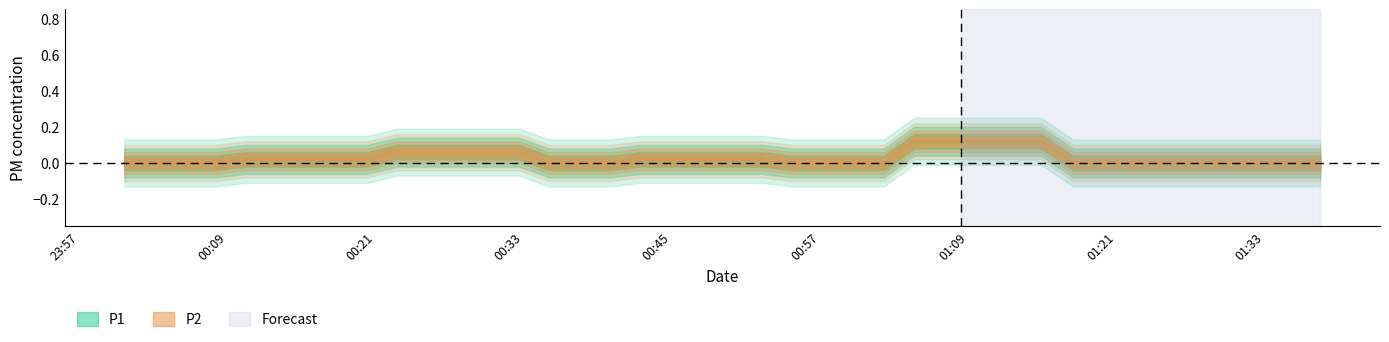

The value of P2 at 26 is -0.2. True or false?

False